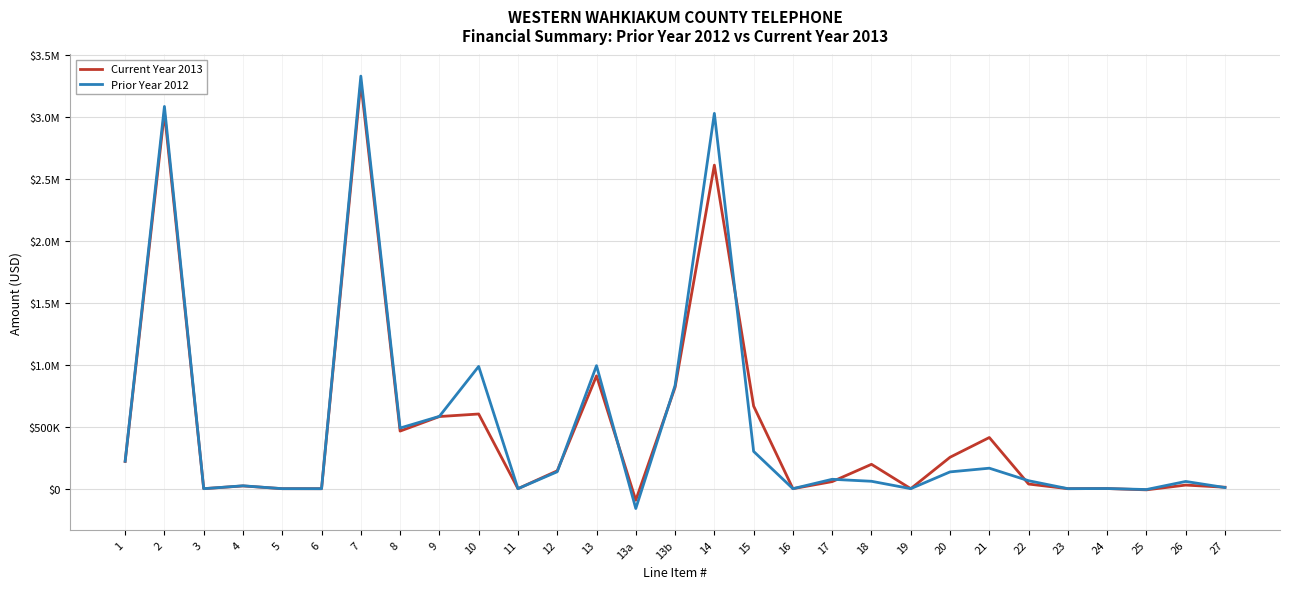

What is the minimum value for Current Year 2013?

-92980.0